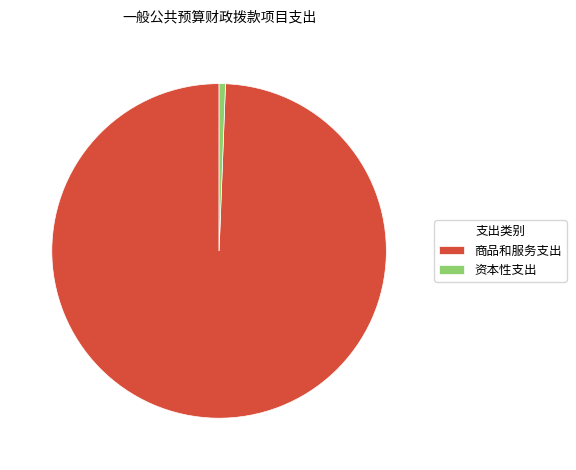

True or false: 商品和服务支出 accounts for 99% of the total.

True